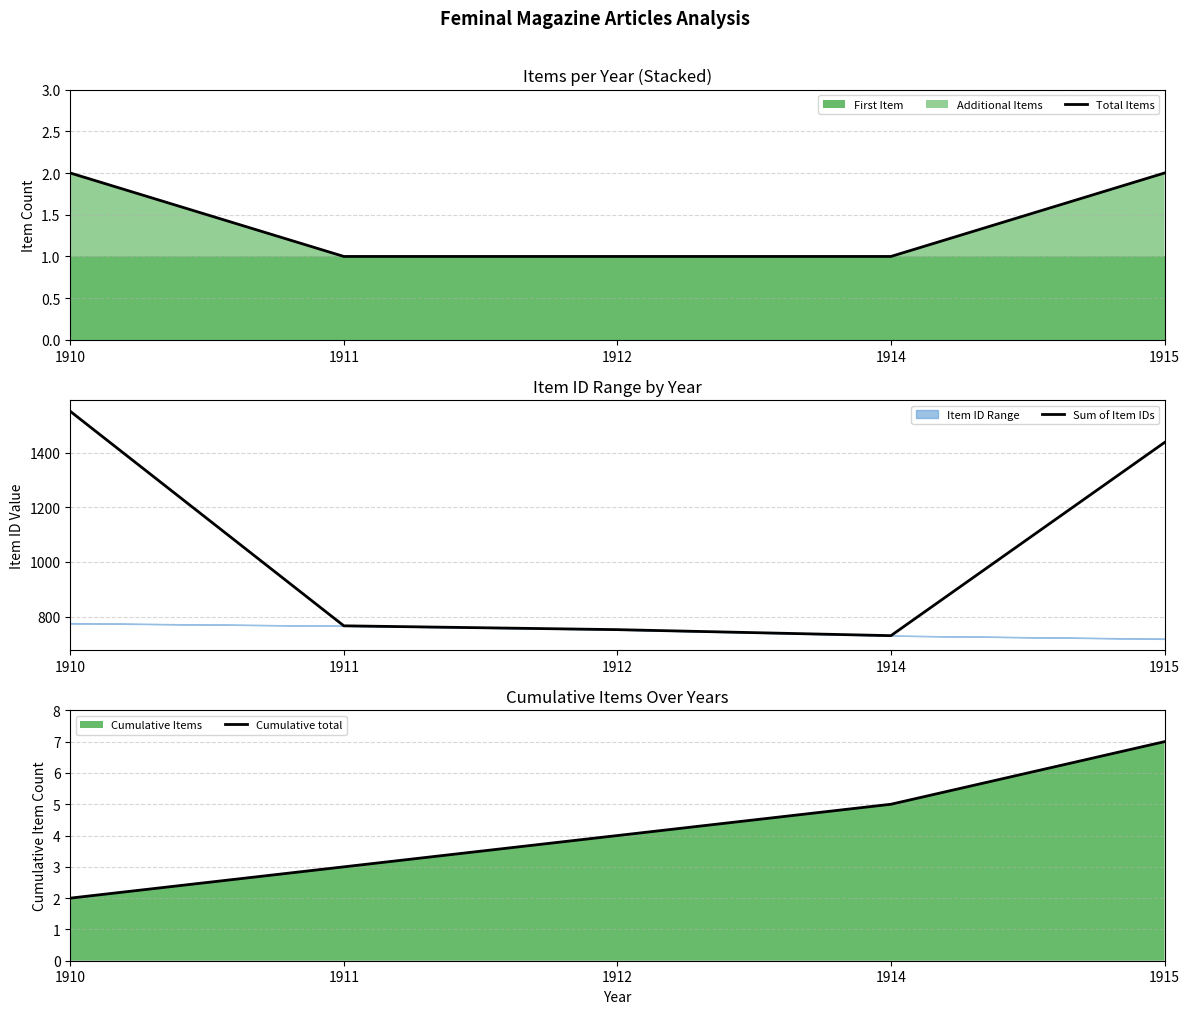

Reading left to right, transcribe all the data shown in this chart.

Total Items: 1910=2	1911=1	1912=1	1914=1	1915=2
Sum of Item IDs: 1910=1551	1911=766	1912=752	1914=730	1915=1437
Cumulative total: 1910=2	1911=3	1912=4	1914=5	1915=7